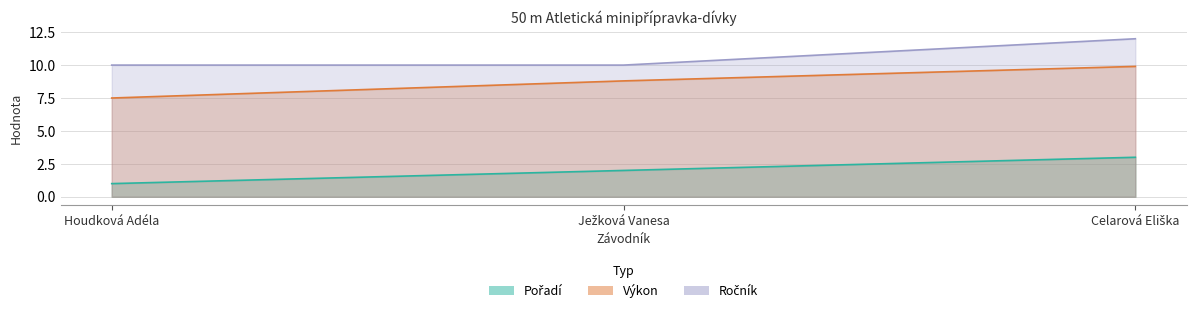

At which label does Pořadí first exceed 2?

Celarová Eliška